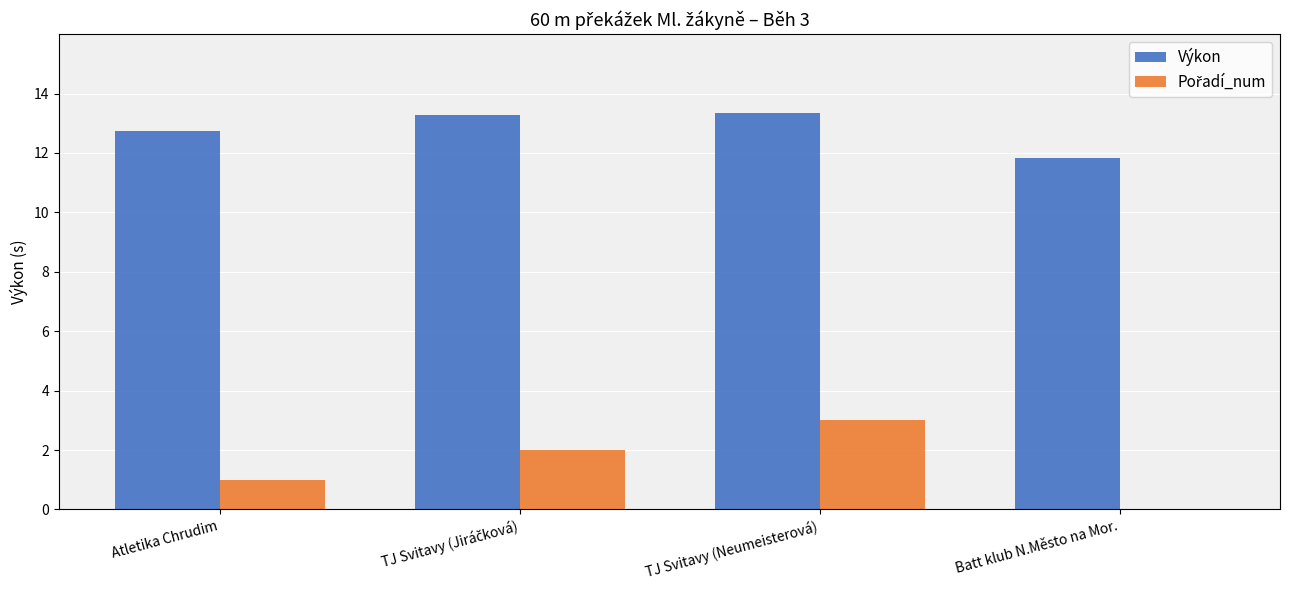

Where is Výkon nearest to the value 12?

Batt klub N.Město na Mor.